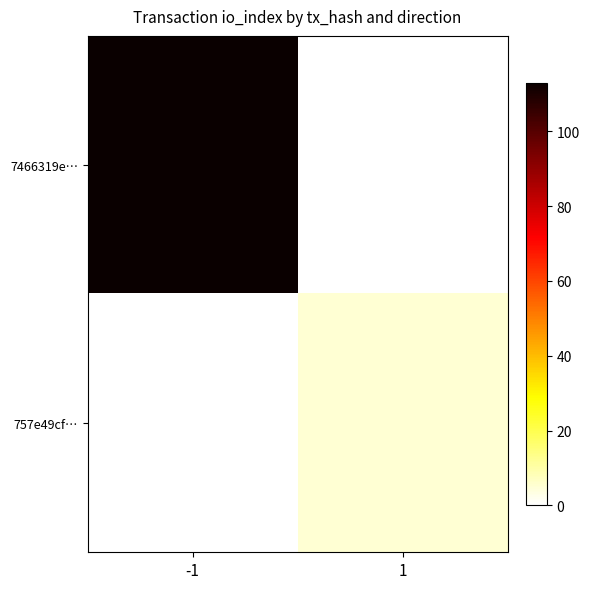

Which series changed the most between -1 and 1?

7466319e…